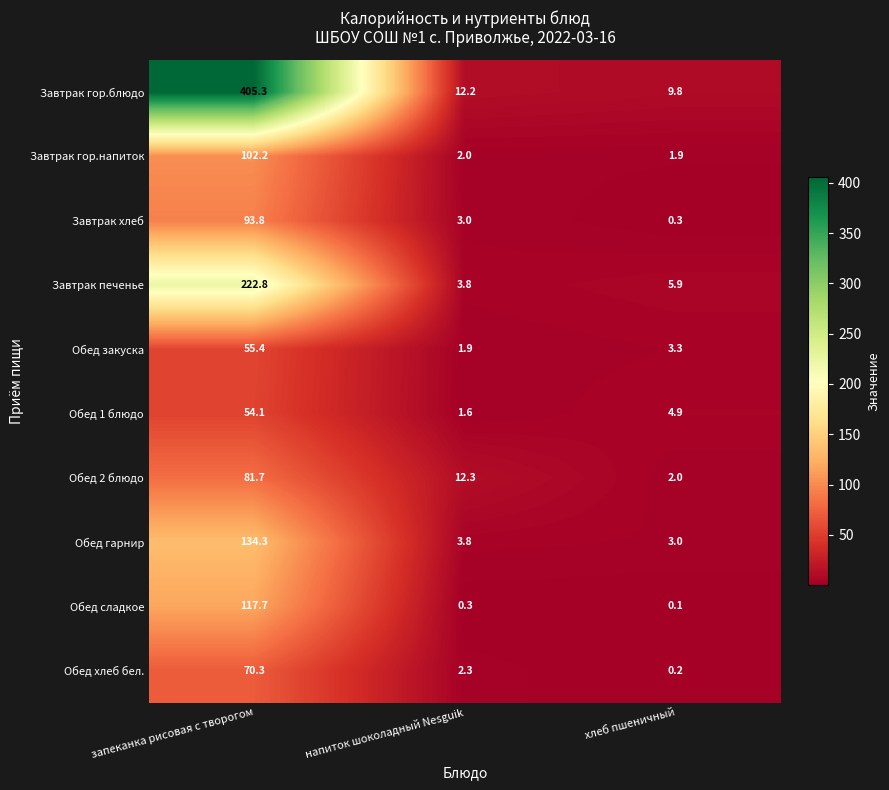

What is the average value of the Завтрак гор.напиток series?

35.4